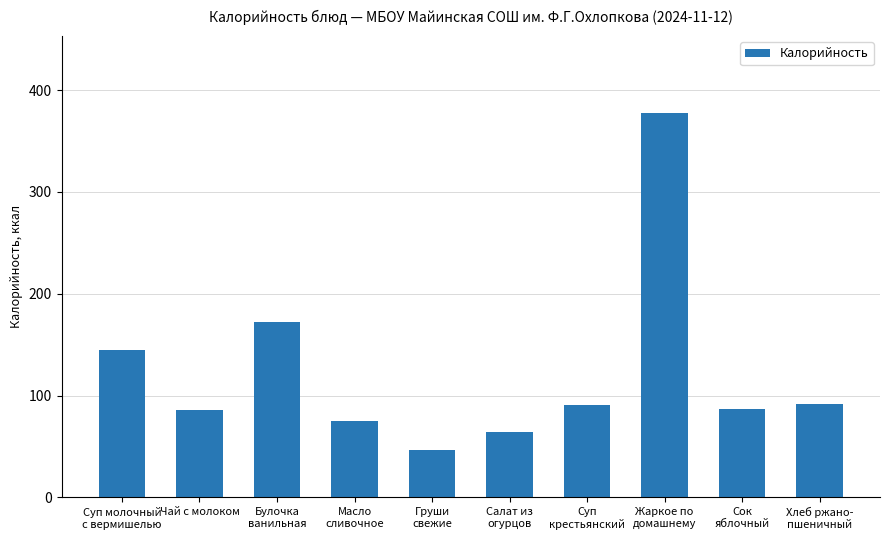

What is the difference between the values at Хлеб ржано-
пшеничный and Суп молочный
с вермишелью?

53.6